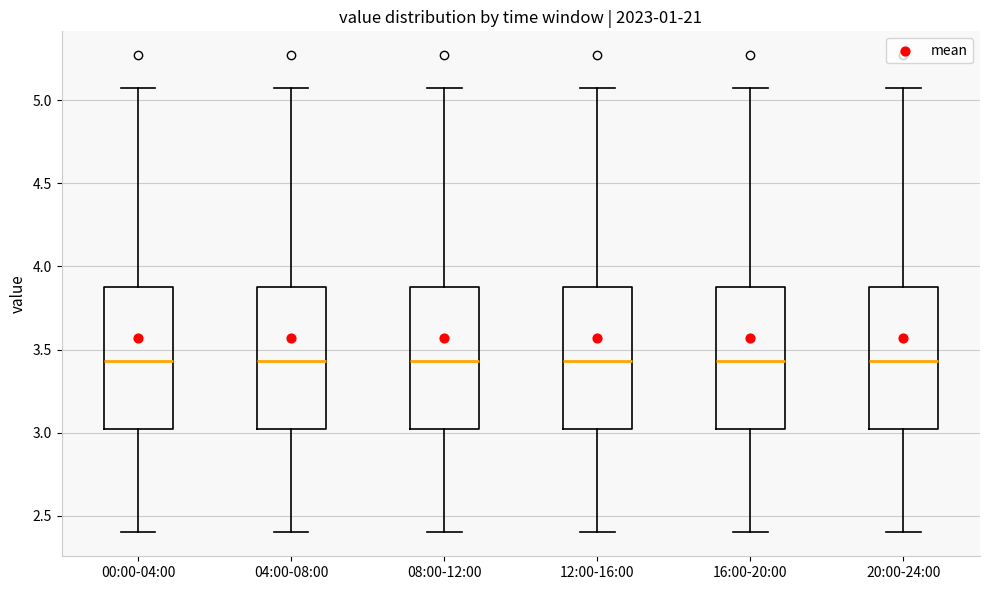

Reading left to right, transcribe this box plot: for each box, give where its median line is, the range the box spans, and where its two whiskers end, as read against the y-axis. The values are not printed on the chart, so give them approximately, as read against the axis.

00:00-04:00: median 3.45, box 3.00 to 3.90, whiskers 2.40 to 5.05
04:00-08:00: median 3.45, box 3.00 to 3.90, whiskers 2.40 to 5.05
08:00-12:00: median 3.45, box 3.00 to 3.90, whiskers 2.40 to 5.05
12:00-16:00: median 3.45, box 3.00 to 3.90, whiskers 2.40 to 5.05
16:00-20:00: median 3.45, box 3.00 to 3.90, whiskers 2.40 to 5.05
20:00-24:00: median 3.45, box 3.00 to 3.90, whiskers 2.40 to 5.05